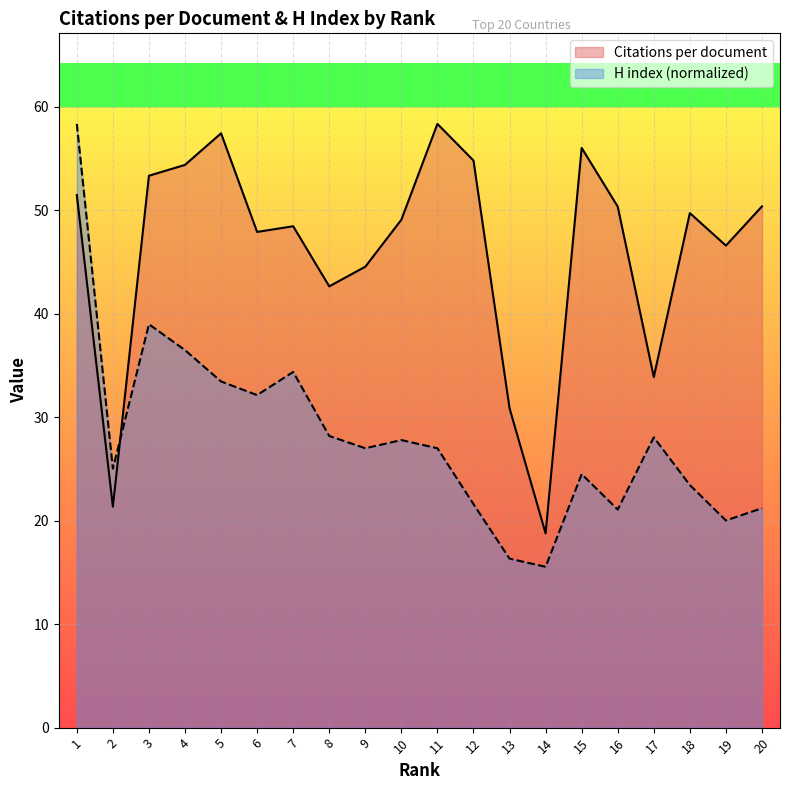

Between which two adjacent categories do H index and Citations per document first intersect?

2 and 3